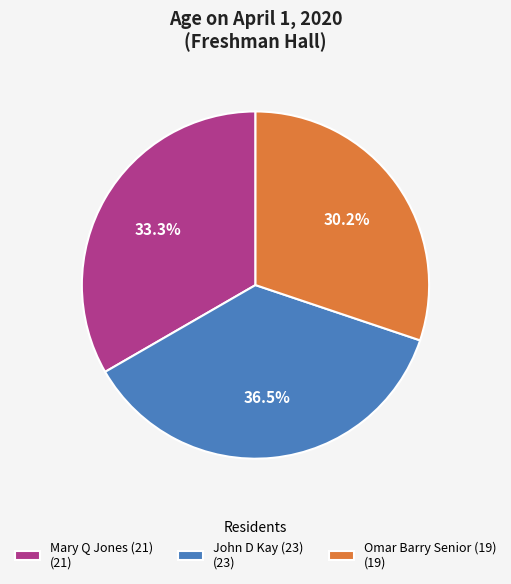

The Mary Q Jones (21) slice represents 33% of the pie. True or false?

True